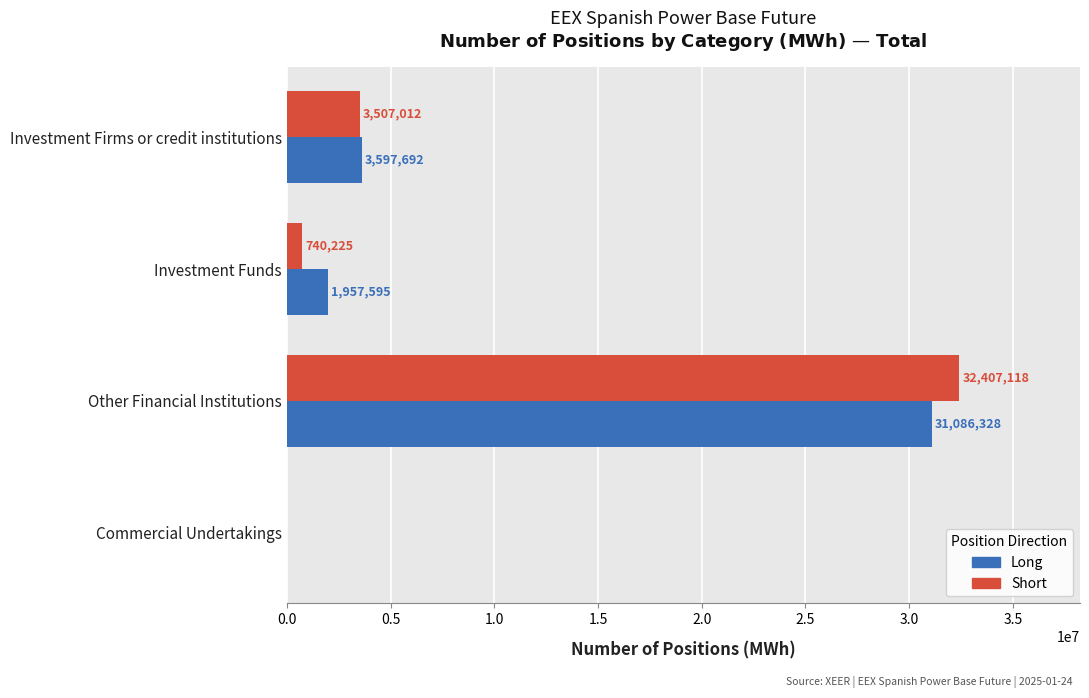

At which label is Short closest to 16203559?

Investment Firms or credit institutions